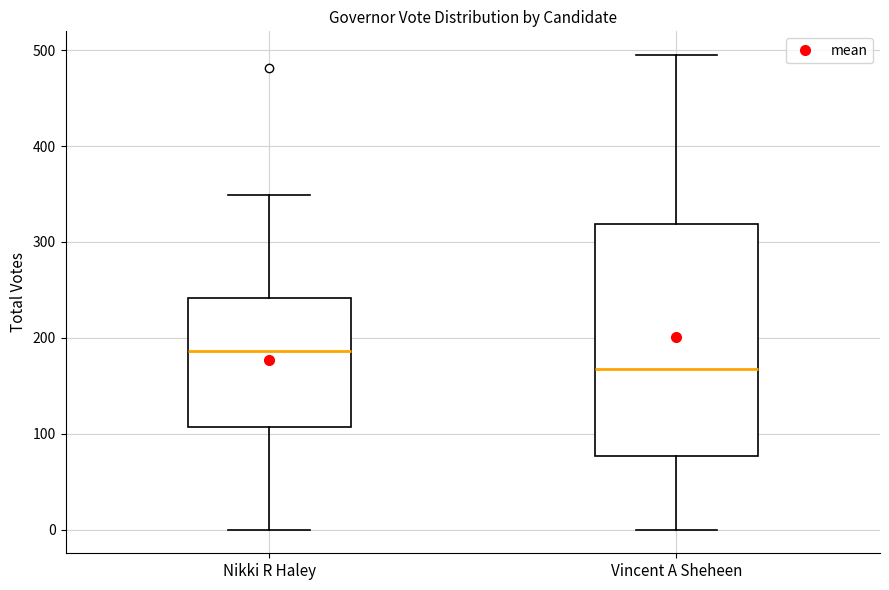

Which box has the highest median line?

Nikki R Haley